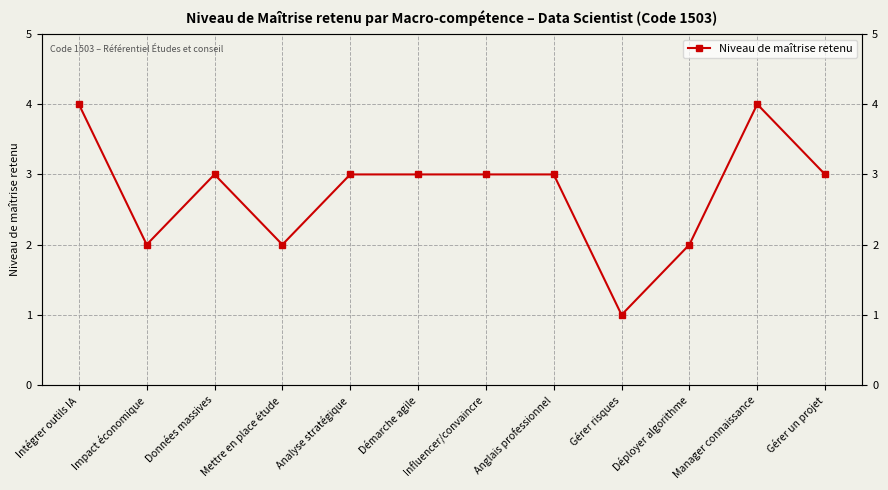

What is the difference between the maximum and minimum values?

3